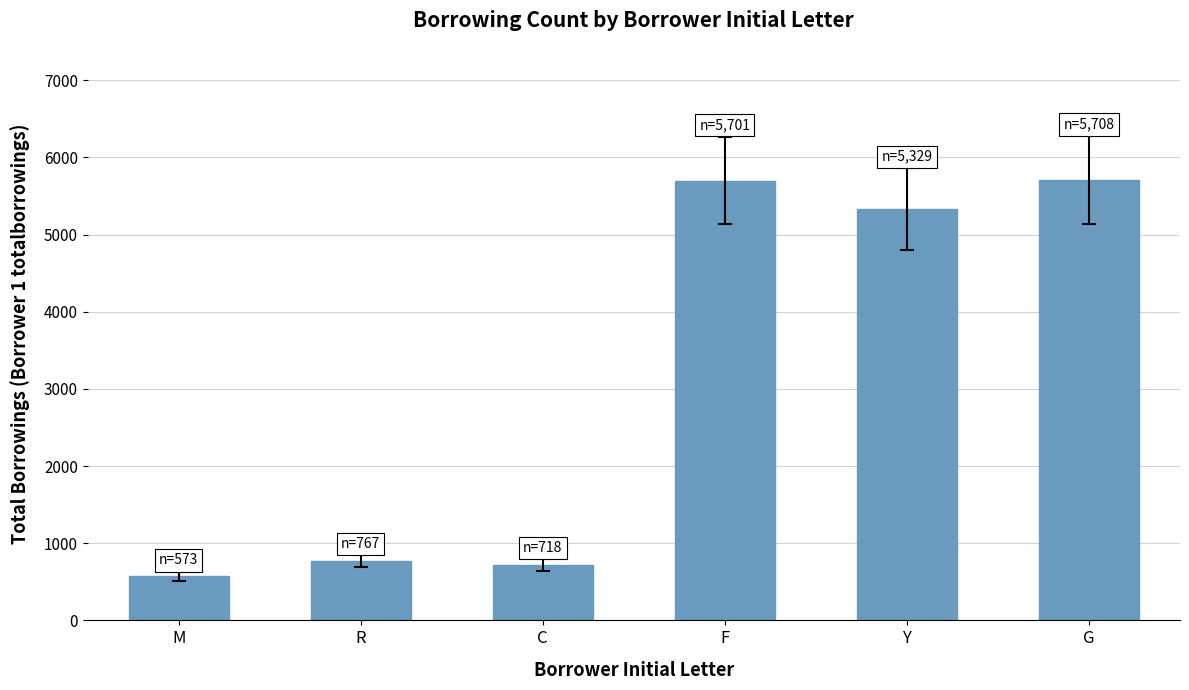

What is the change in value from M to G?

+5135